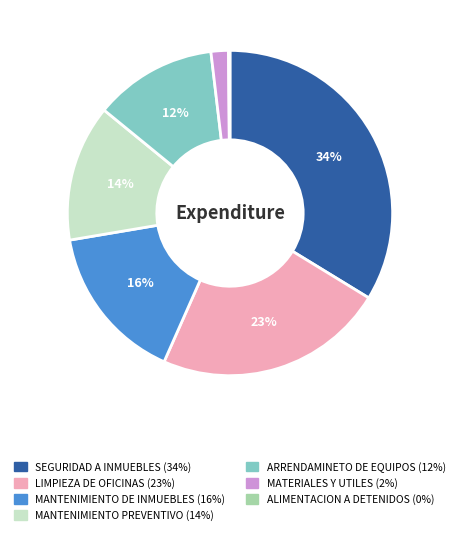

Is there a majority slice in this chart?

No